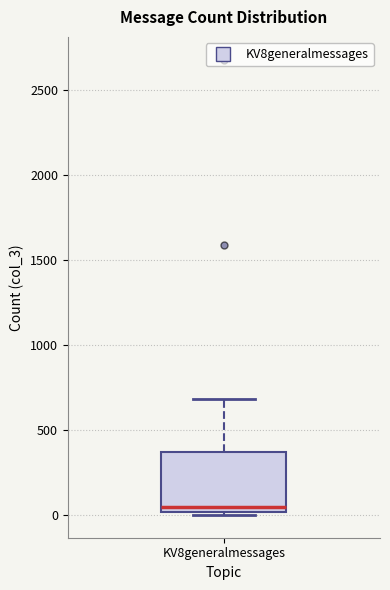

Transcribe this box plot: give where the median line is, the range the box spans, and where the two whiskers end, as read against the y-axis. The values are not printed on the chart, so give them approximately, as read against the axis.

median 50, box 0 to 350, whiskers 0 (just below the box's lower edge) to 700